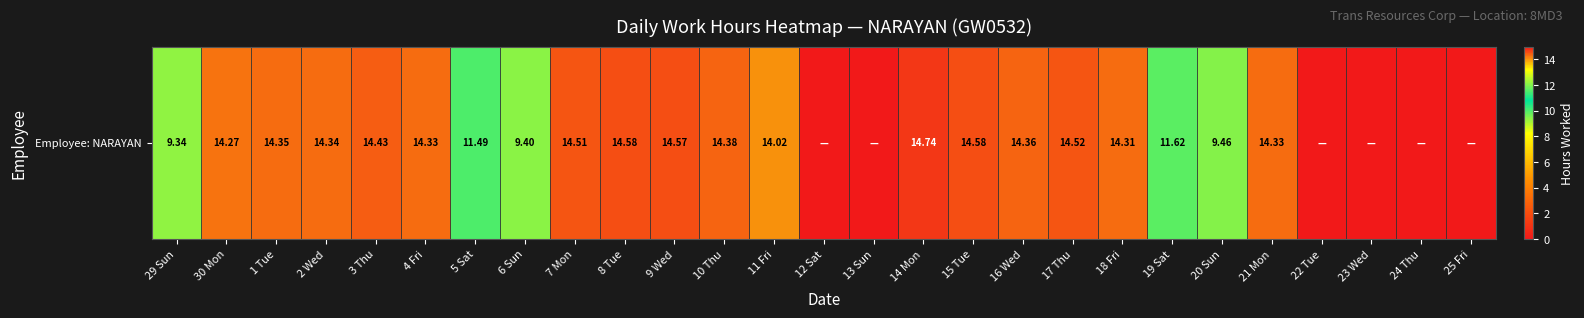

Reading left to right, transcribe all the data shown in this chart.

29 Sun=9.3	30 Mon=14.3	1 Tue=14.3	2 Wed=14.3	3 Thu=14.4	4 Fri=14.3	5 Sat=11.5	6 Sun=9.4	7 Mon=14.5	8 Tue=14.6	9 Wed=14.6	10 Thu=14.4	11 Fri=14.0	12 Sat=0.0	13 Sun=0.0	14 Mon=14.7	15 Tue=14.6	16 Wed=14.4	17 Thu=14.5	18 Fri=14.3	19 Sat=11.6	20 Sun=9.5	21 Mon=14.3	22 Tue=0.0	23 Wed=0.0	24 Thu=0.0	25 Fri=0.0